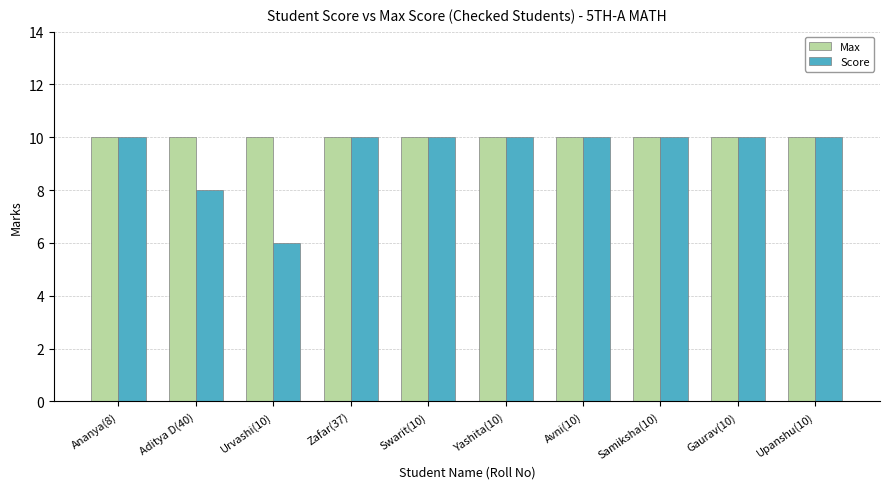

What is the lowest value of the Max series?

10